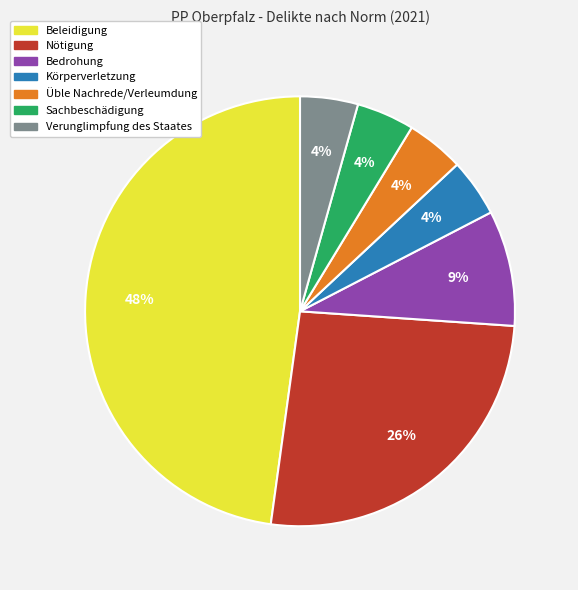

Which slice is the largest?

Beleidigung